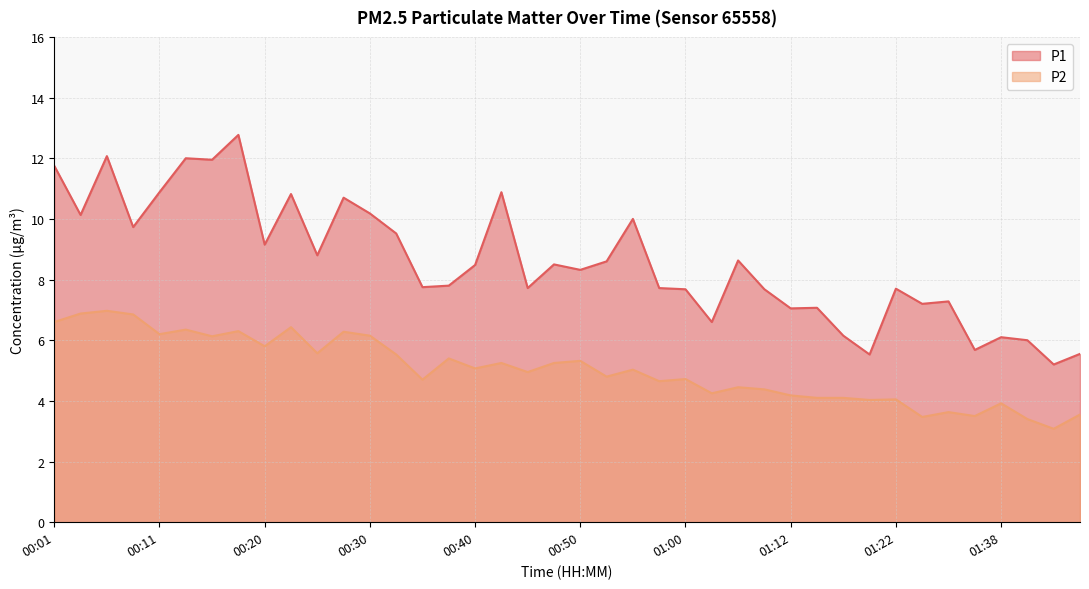

The value of P1 at 00:45 is 7.7. True or false?

True